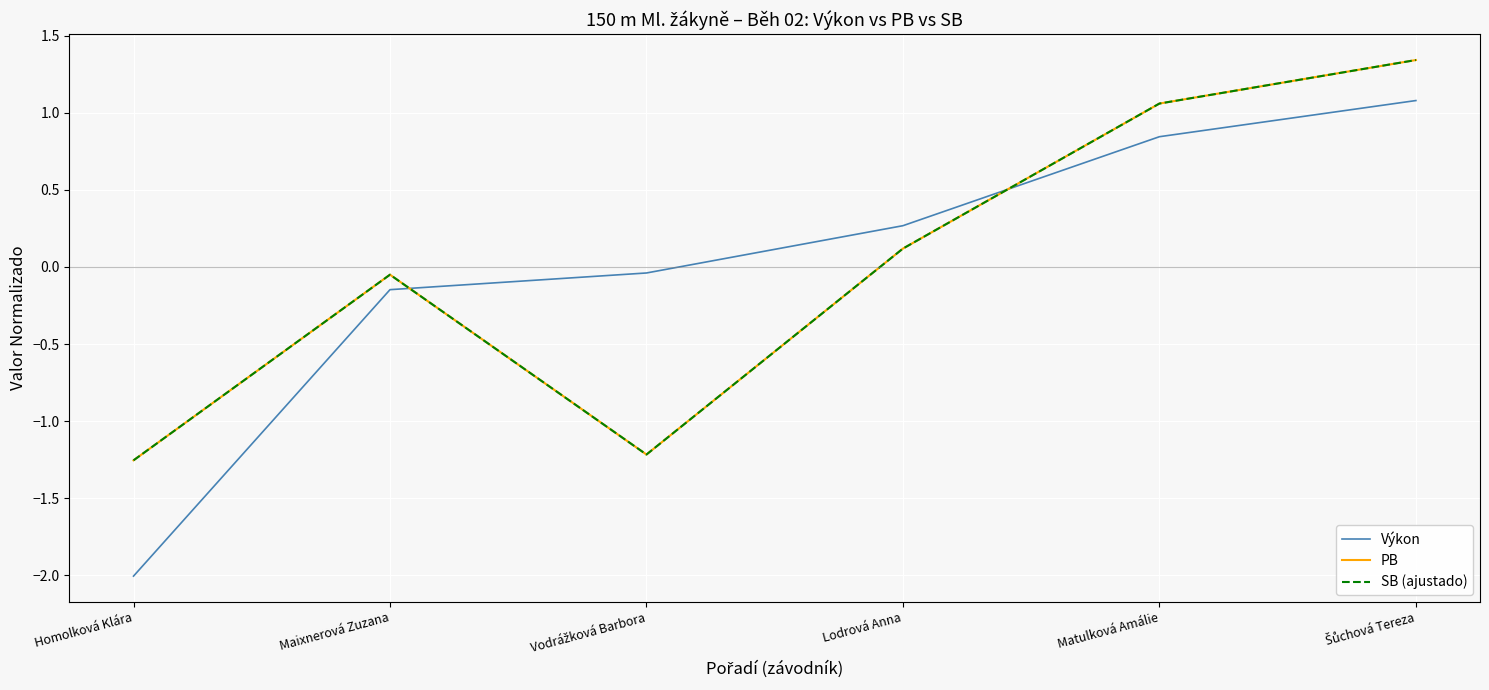

Where is the first local maximum for PB?

Maixnerová Zuzana